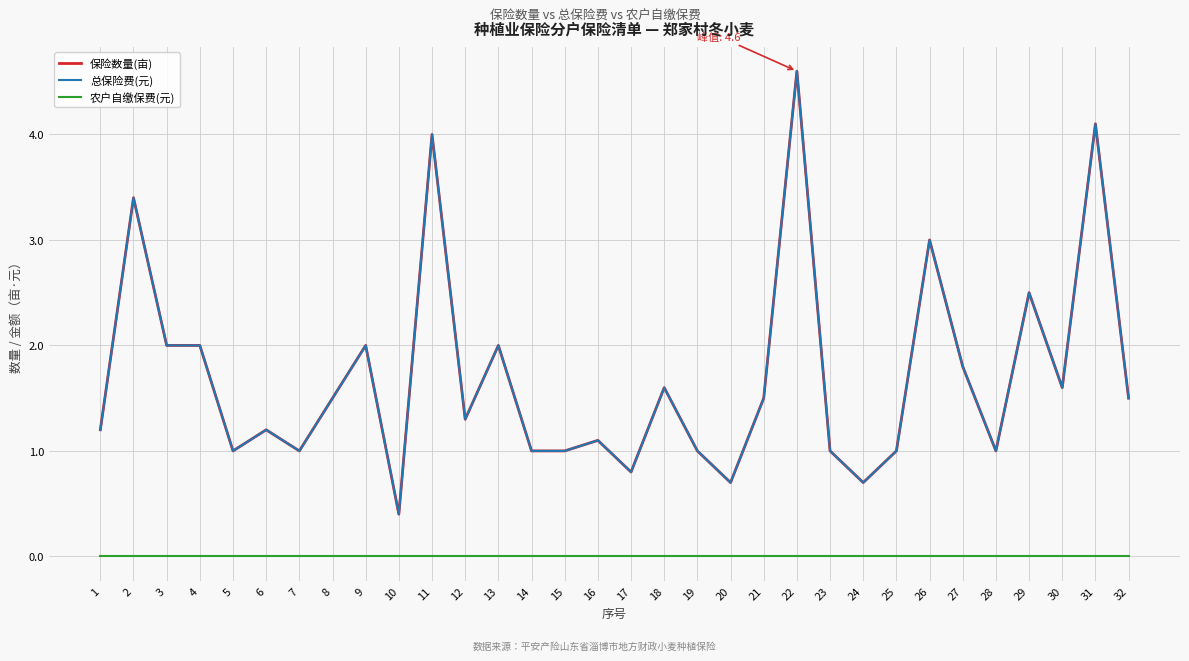

Is this an area chart (filled region under the line)?

No